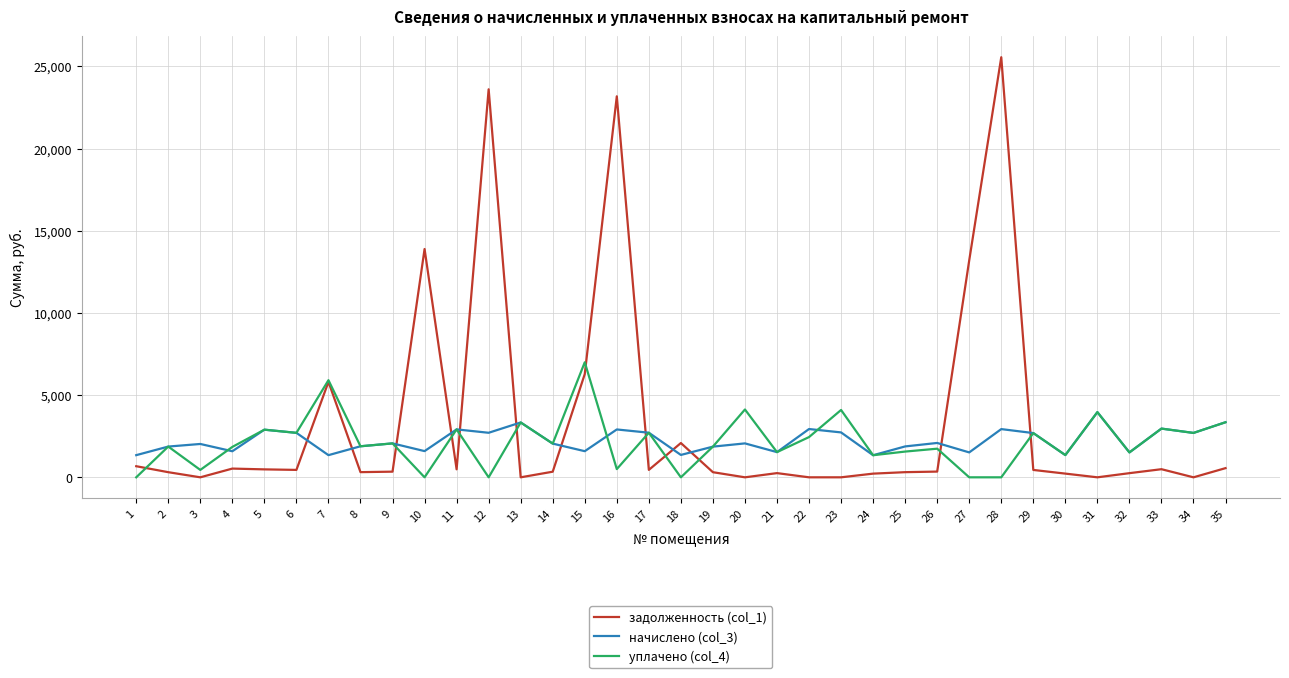

How many lines are shown in the chart?

3